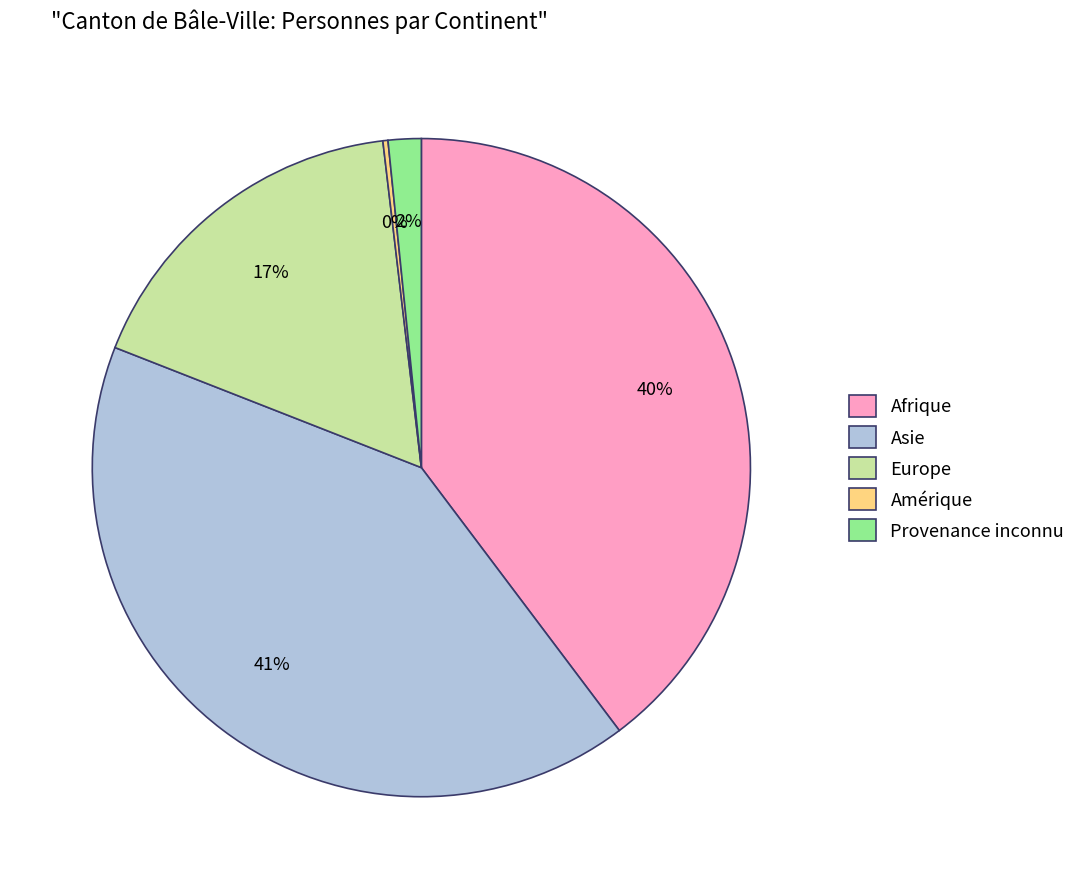

To the nearest percent, what percentage of the pie is Provenance inconnu?

2%